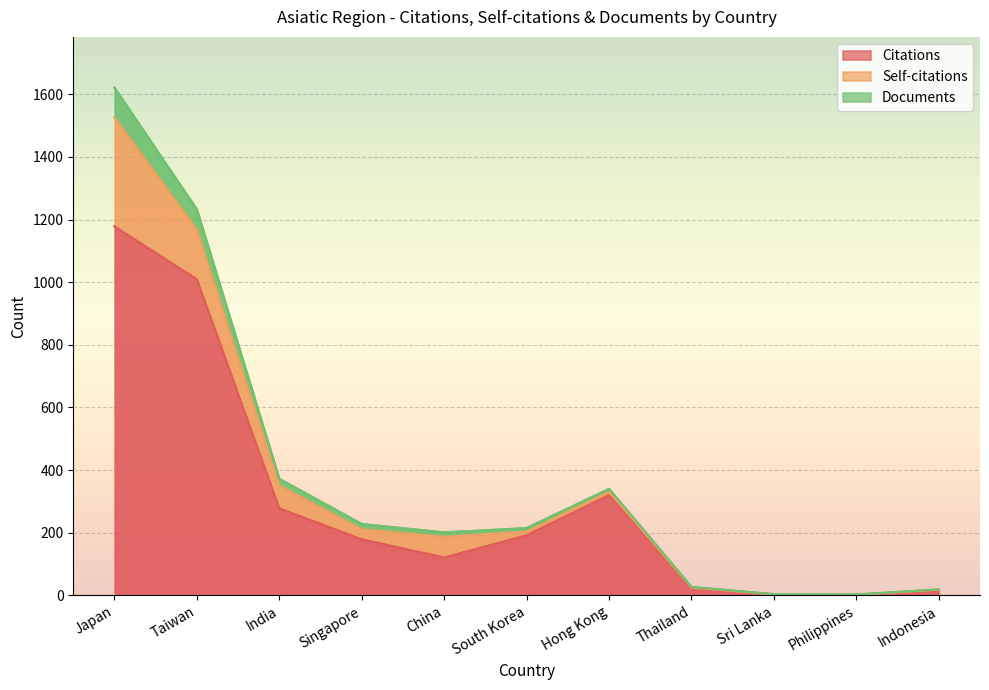

What is the total value across all series at Philippines?

5